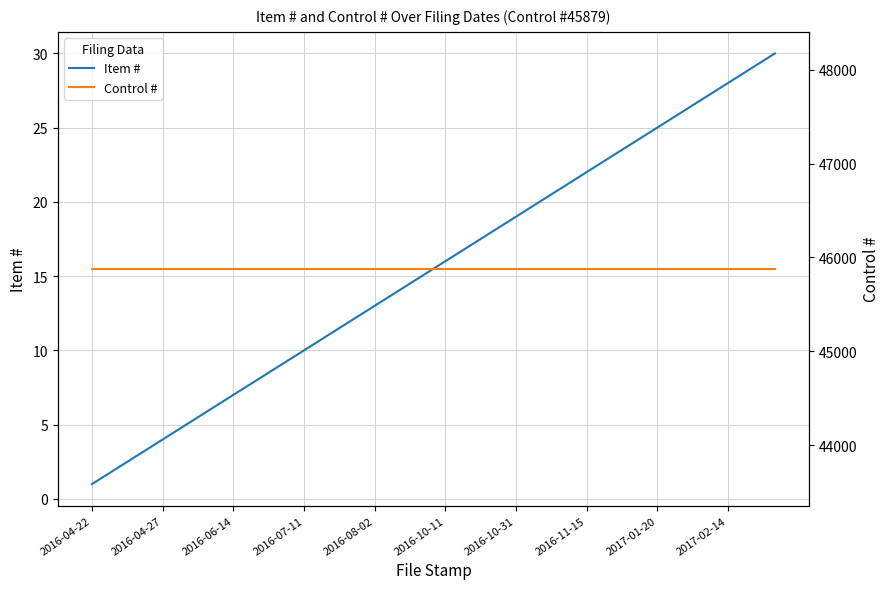

What is the lowest value of the Item # series?

1